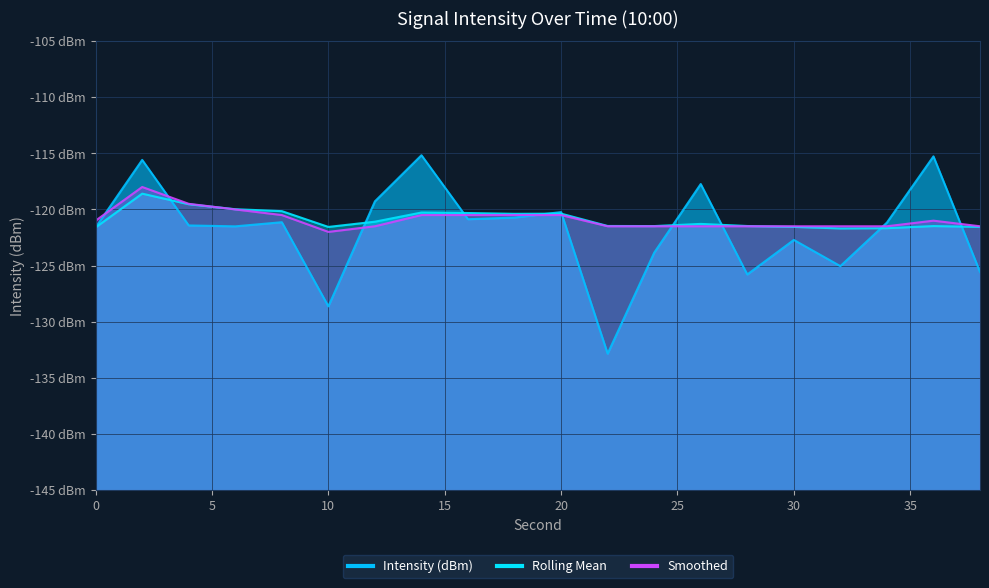

Which series has the widest spread of values?

Intensity (dBm)